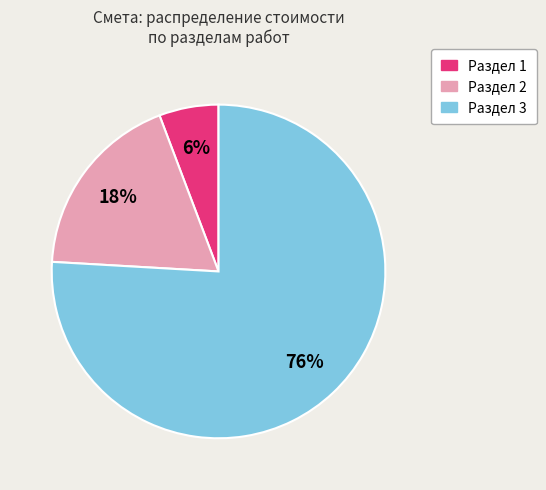

To the nearest percent, what is the difference between the largest and smallest slice percentages?

70%